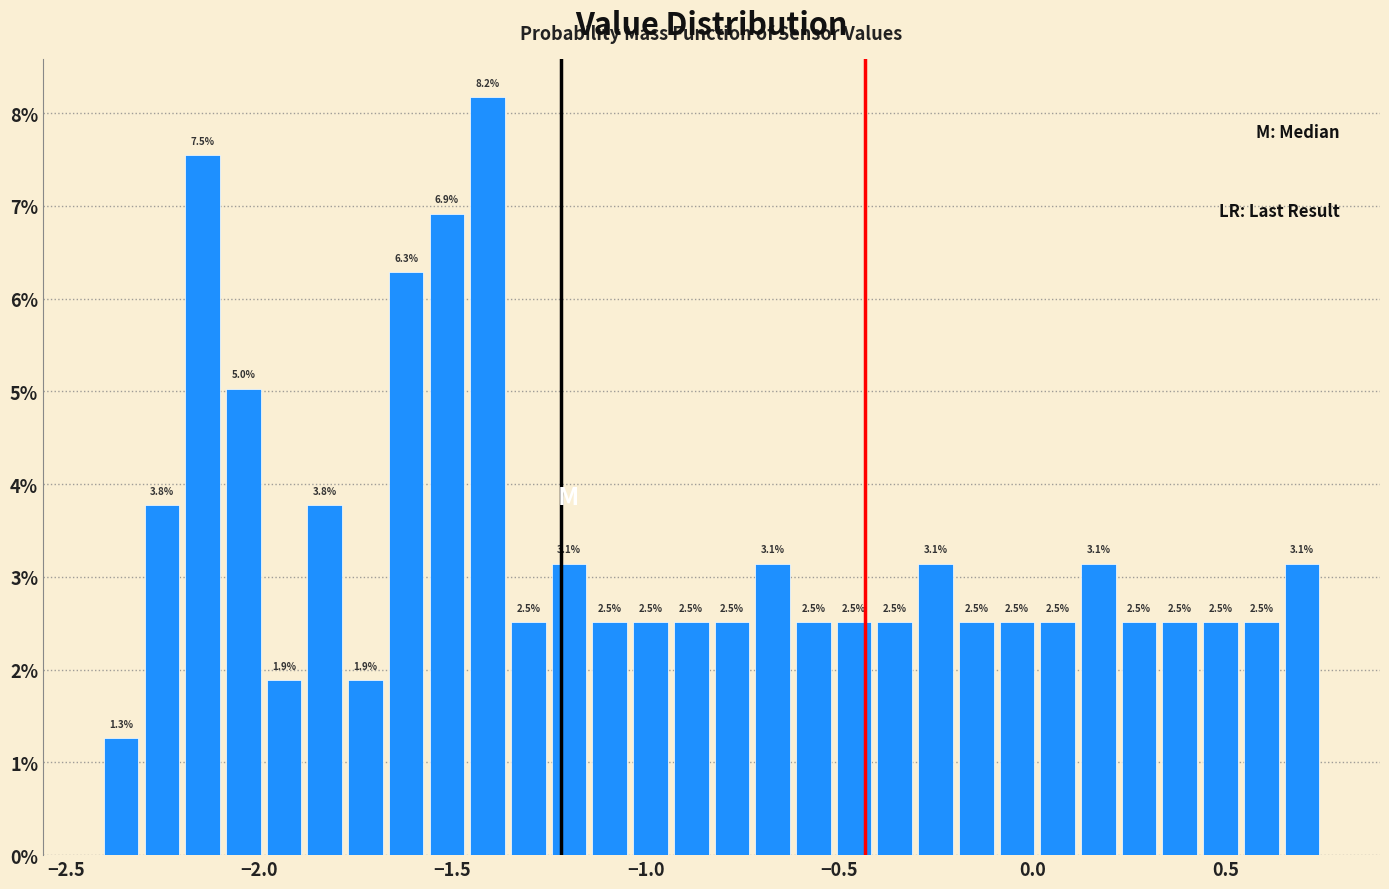

Read against the x-axis, roughly where is the centre of the tallest bar?

-1.40